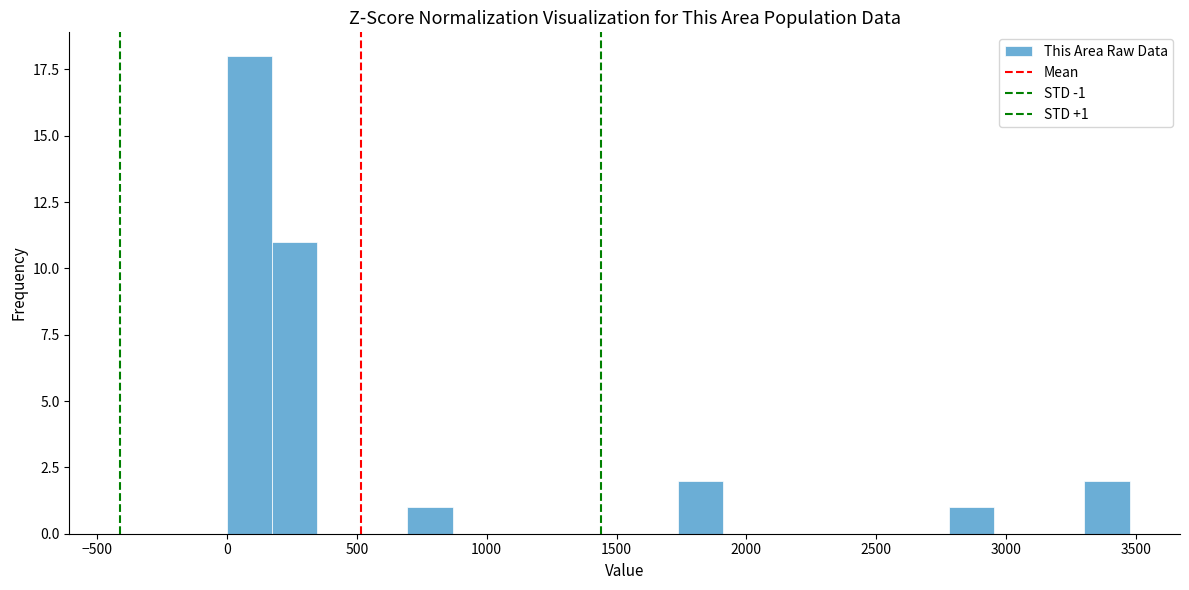

Around what value on the x-axis is the tallest bar? Give the approximate position of its centre, as read against the axis.

100